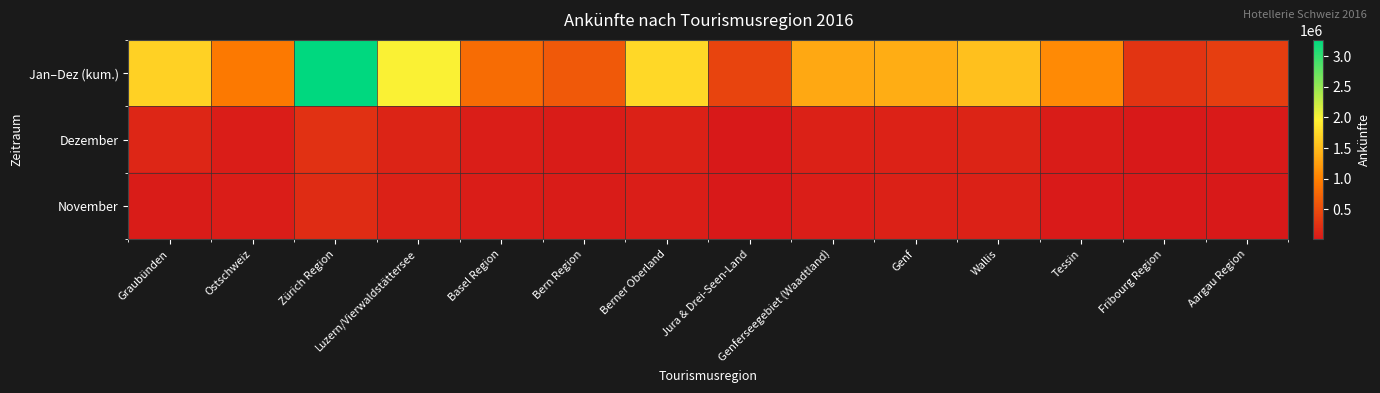

Reading left to right, list all the values displayed in this chart.

Jan–Dez (kum.): Graubünden=1684581	Ostschweiz=929115	Zürich Region=3265225	Luzern/Vierwaldstättersee=1992214	Basel Region=802139	Bern Region=623874	Berner Oberland=1752731	Jura & Drei-Seen-Land=422750	Genferseegebiet (Waadtland)=1336545	Genf=1380258	Wallis=1548138	Tessin=1090383	Fribourg Region=271787	Aargau Region=378192
Dezember: Graubünden=148802	Ostschweiz=52356	Zürich Region=249077	Luzern/Vierwaldstättersee=115961	Basel Region=68115	Bern Region=44854	Berner Oberland=92965	Jura & Drei-Seen-Land=22604	Genferseegebiet (Waadtland)=92816	Genf=105043	Wallis=119029	Tessin=41934	Fribourg Region=15812	Aargau Region=24735
November: Graubünden=42221	Ostschweiz=61307	Zürich Region=192000	Luzern/Vierwaldstättersee=89000	Basel Region=55000	Bern Region=38000	Berner Oberland=72000	Jura & Drei-Seen-Land=18000	Genferseegebiet (Waadtland)=75000	Genf=95000	Wallis=95000	Tessin=35000	Fribourg Region=12000	Aargau Region=20000